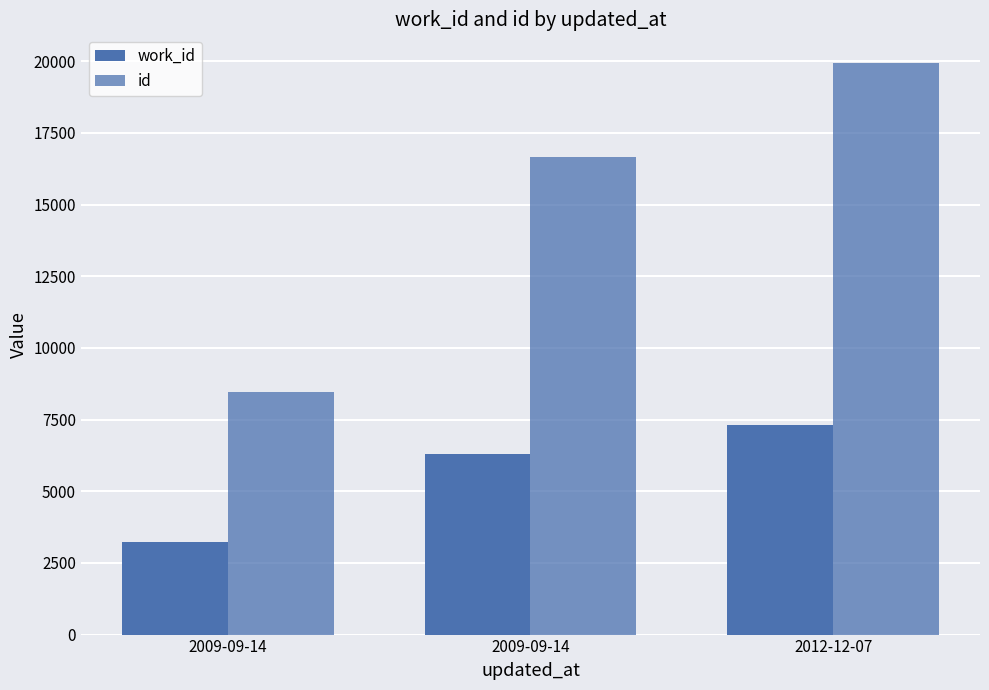

What is the sum of the work_id values at 2009-09-14 and 2012-12-07?

13613